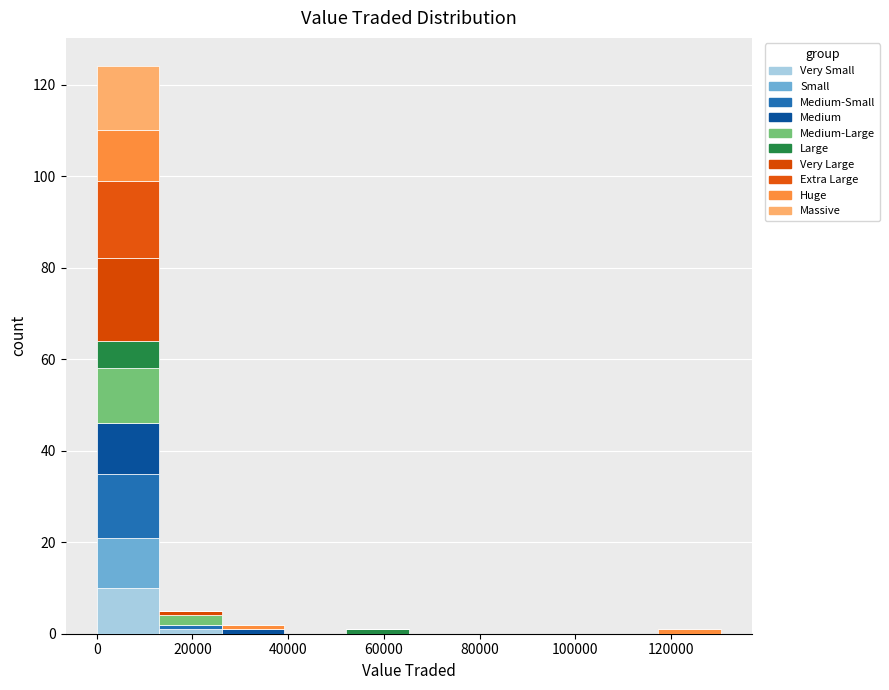

Which range on the x-axis has the tallest stacked bar (by total height)?

0 to 14000